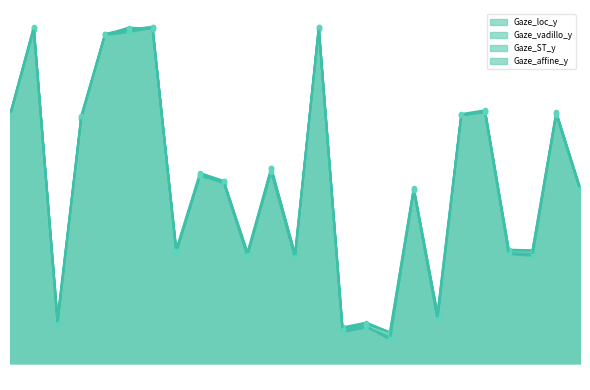

Where does the Gaze_affine_y series first go above 541?

1390